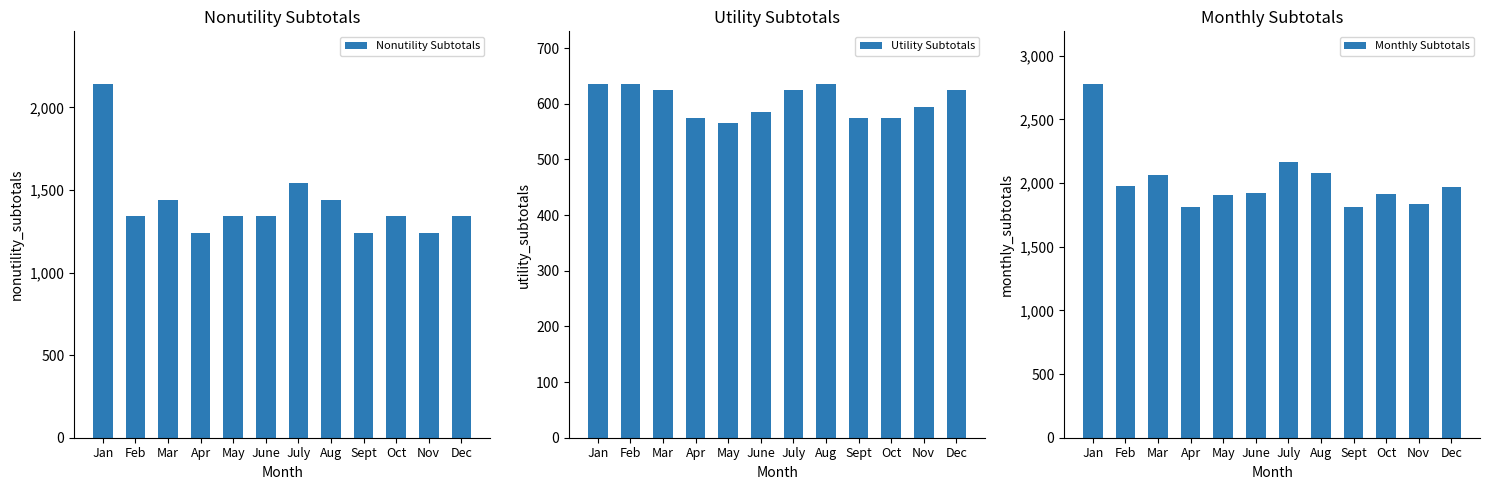

What position from the left is Mar?

3